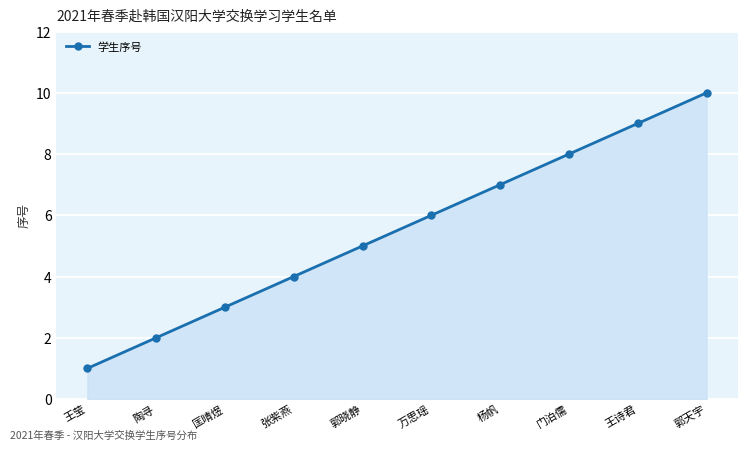

Rank the categories by value from lowest to highest.

王莹, 陶寻, 匡晴煜, 张紫燕, 郭晓静, 万思瑶, 杨帆, 门泊儒, 王诗君, 郭天宇